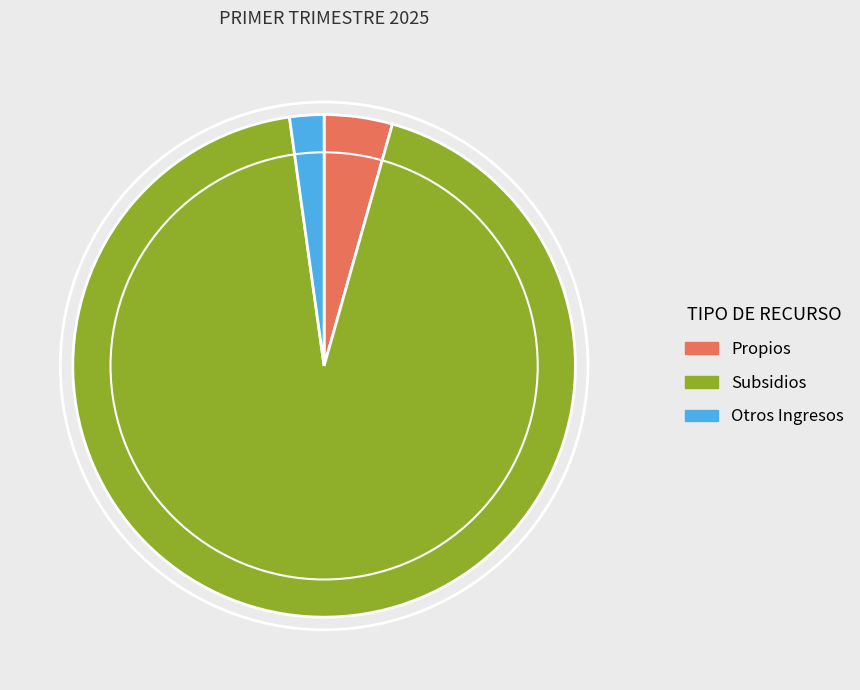

Between Otros Ingresos and Subsidios, which is larger?

Subsidios